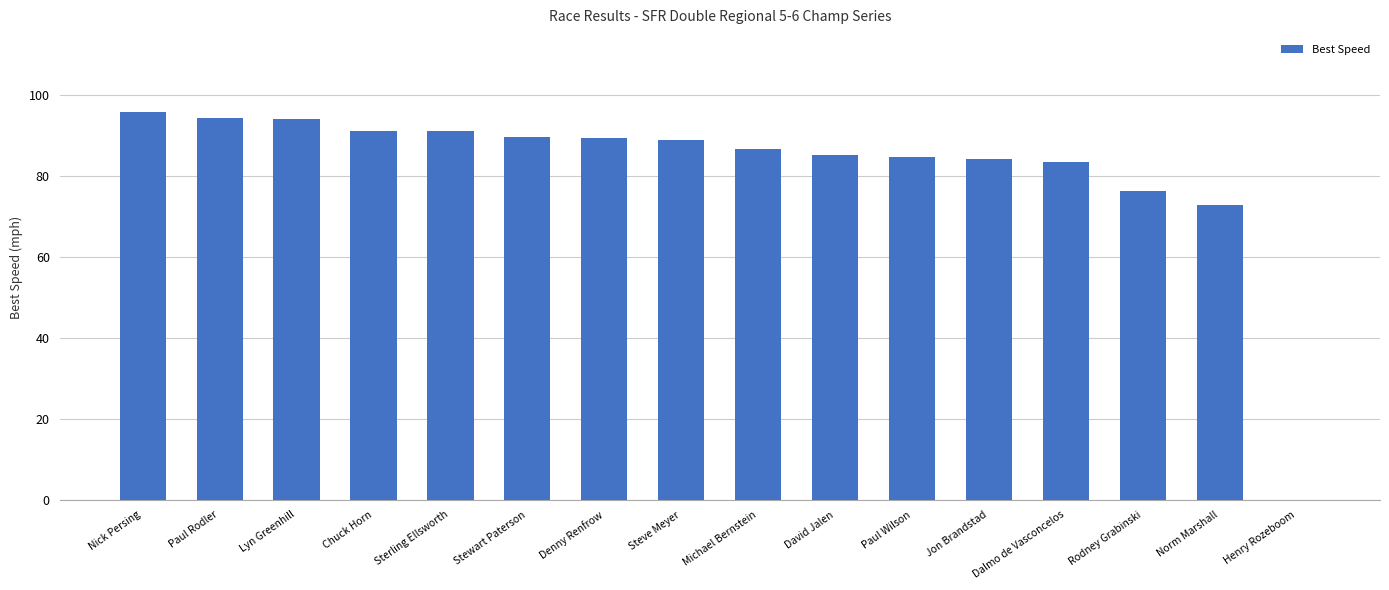

True or false: the data shows 24.1 at David Jalen.

False